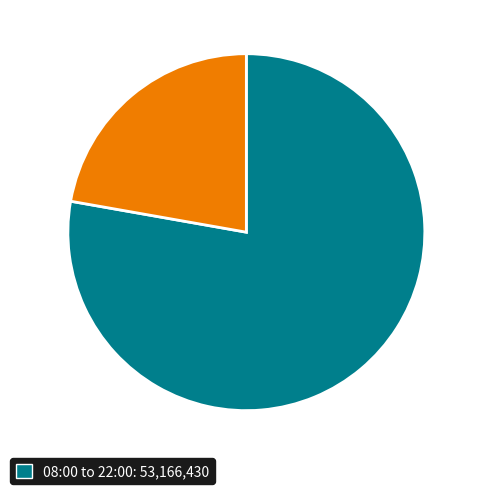

Does any single category account for the majority?

Yes